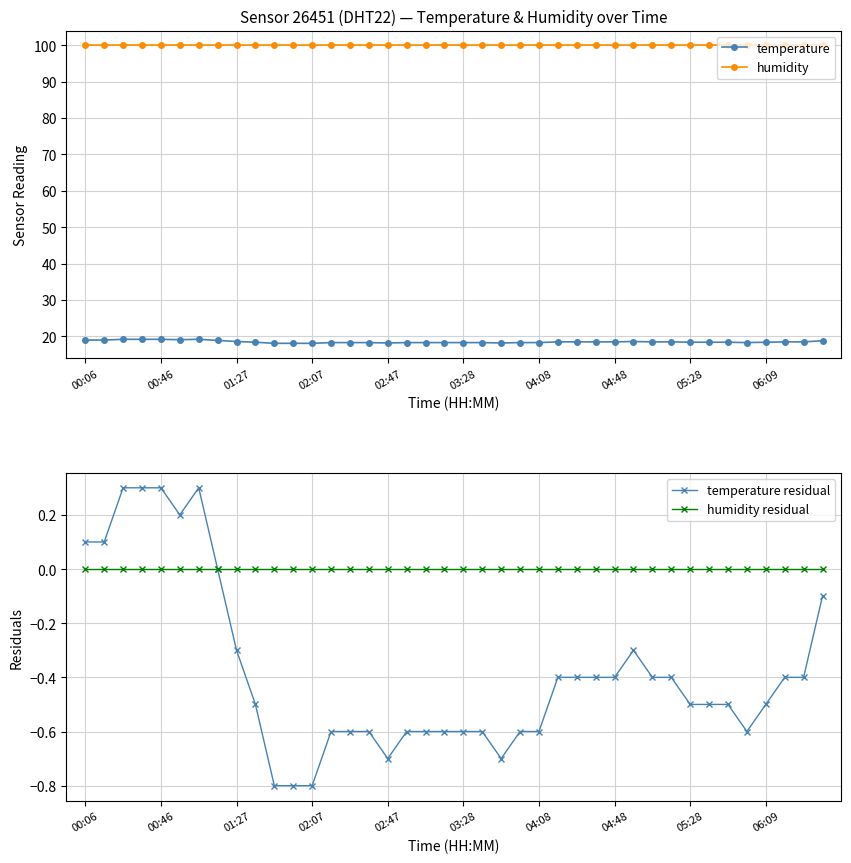

What is the greatest value displayed?

99.9